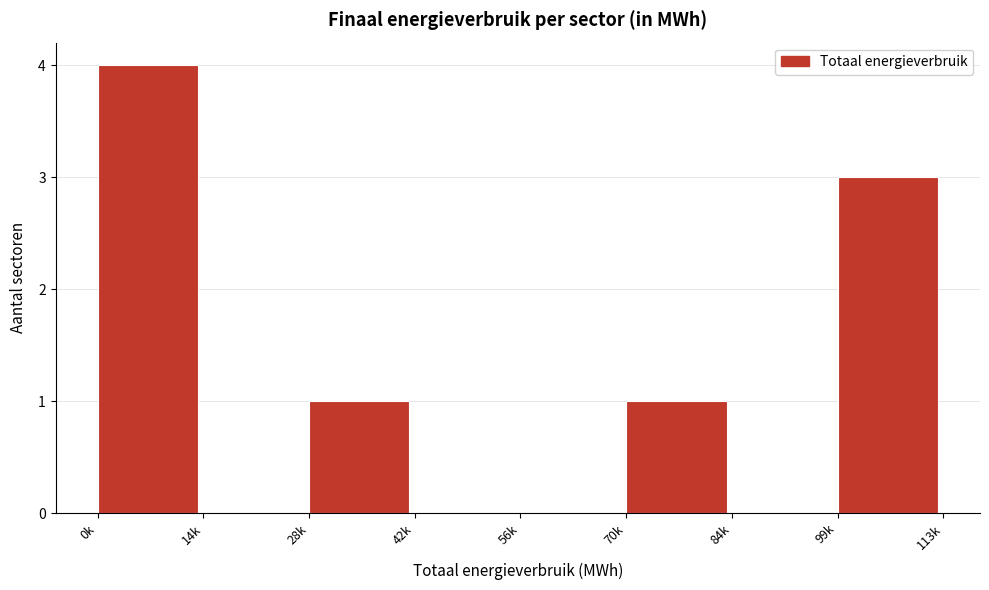

Reading left to right, what are all the values shown in this chart?

0k=4	14k=0	28k=1	42k=0	56k=0	70k=1	84k=0	99k=3